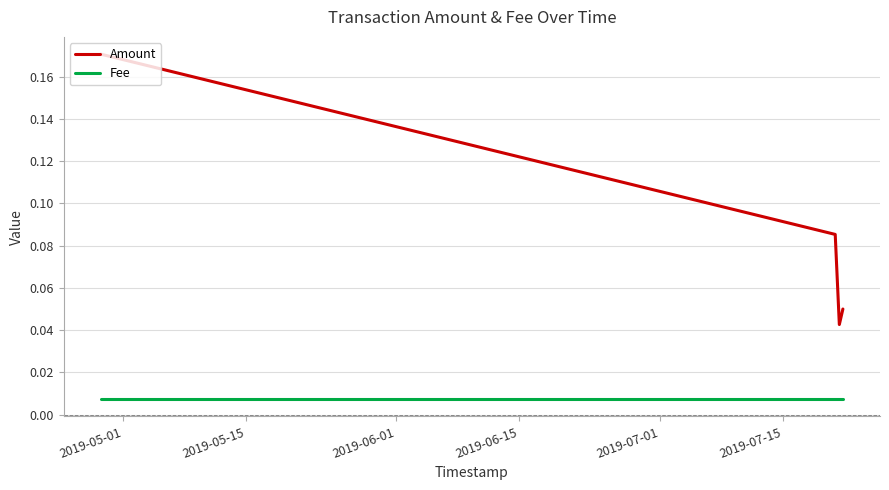

Rank the series by their maximum value, from highest to lowest.

Amount, Fee